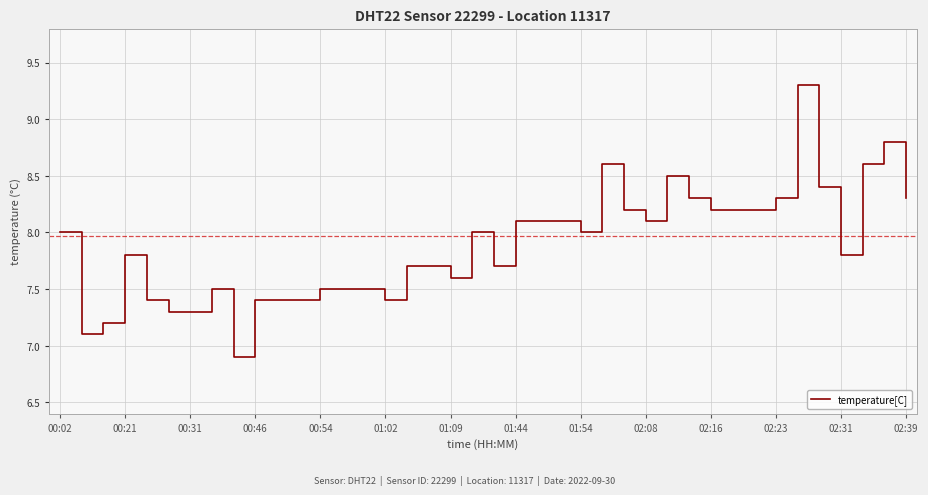

What is the minimum value shown in the chart?

6.9